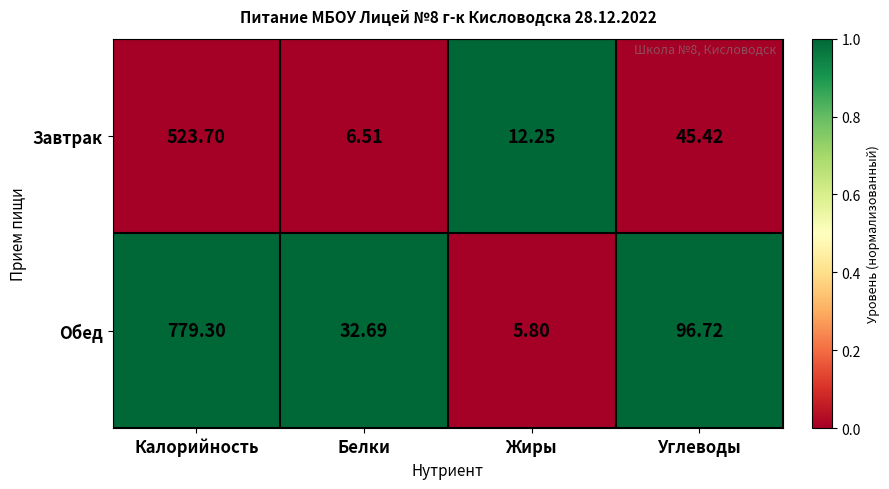

Which series has the widest spread of values?

Обед